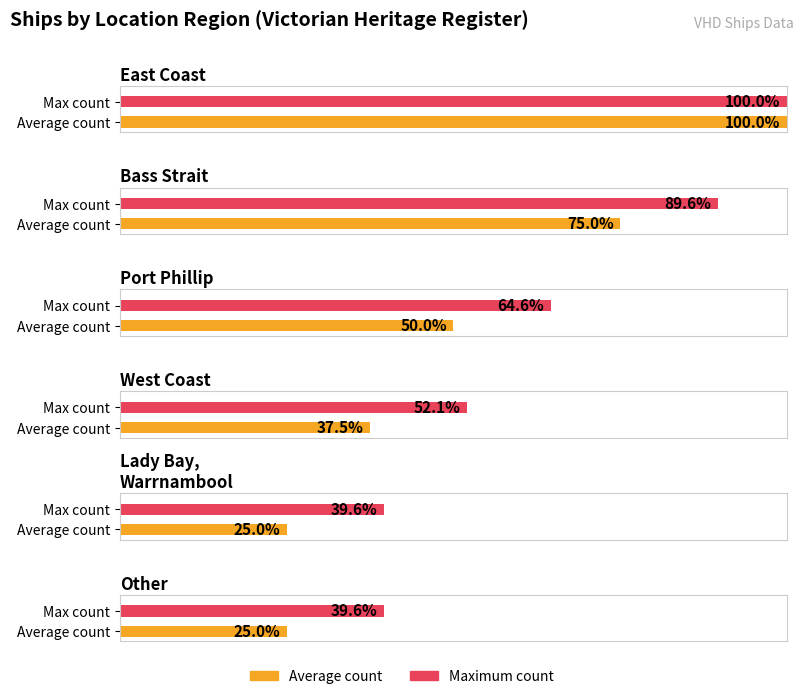

Which label corresponds to the smallest value in the chart?

Lady Bay, Warrnambool